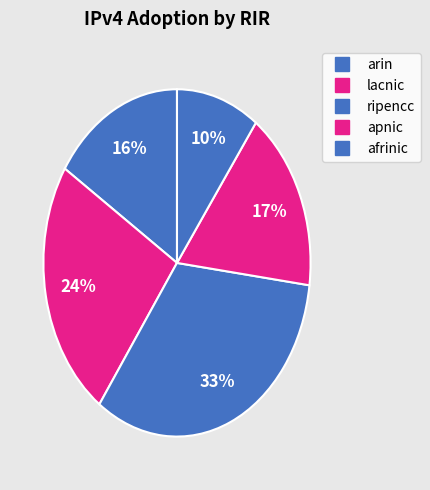

Does any single category account for the majority?

No